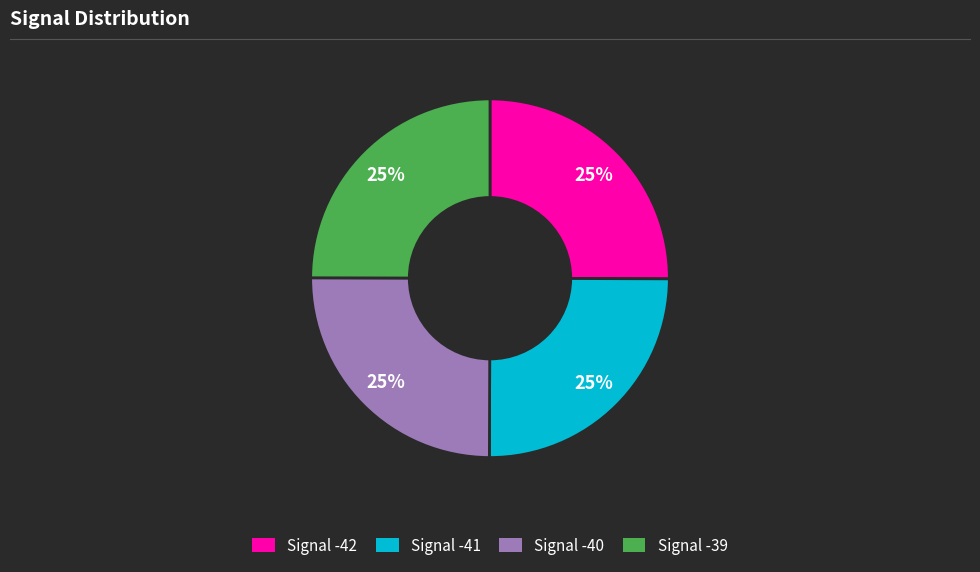

Approximately how many times larger is the value at Signal -42 compared to Signal -39?

1.0